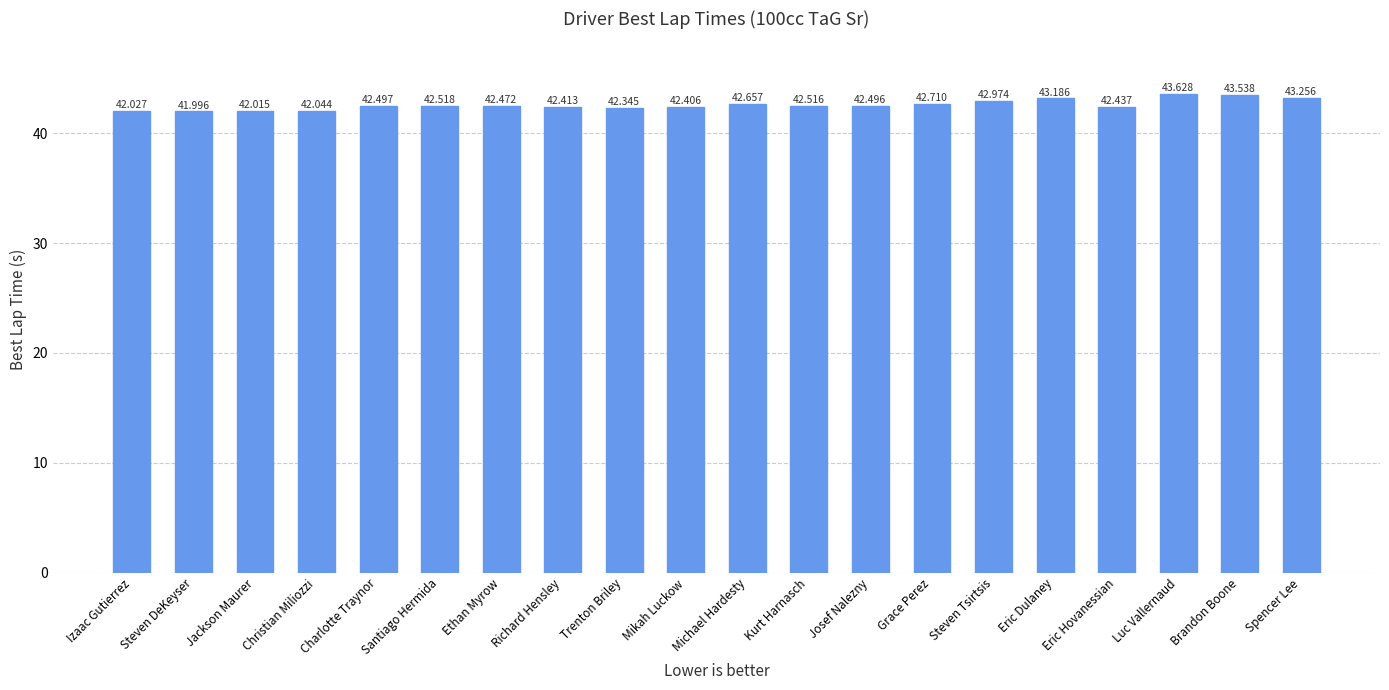

The value at Kurt Harnasch is 66.3. True or false?

False